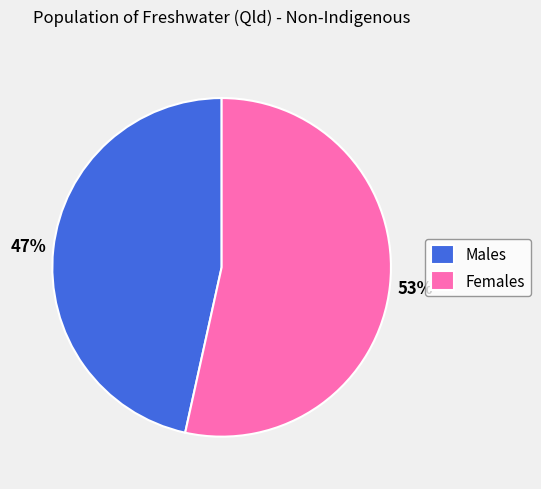

Which has a higher value, Females or Males?

Females